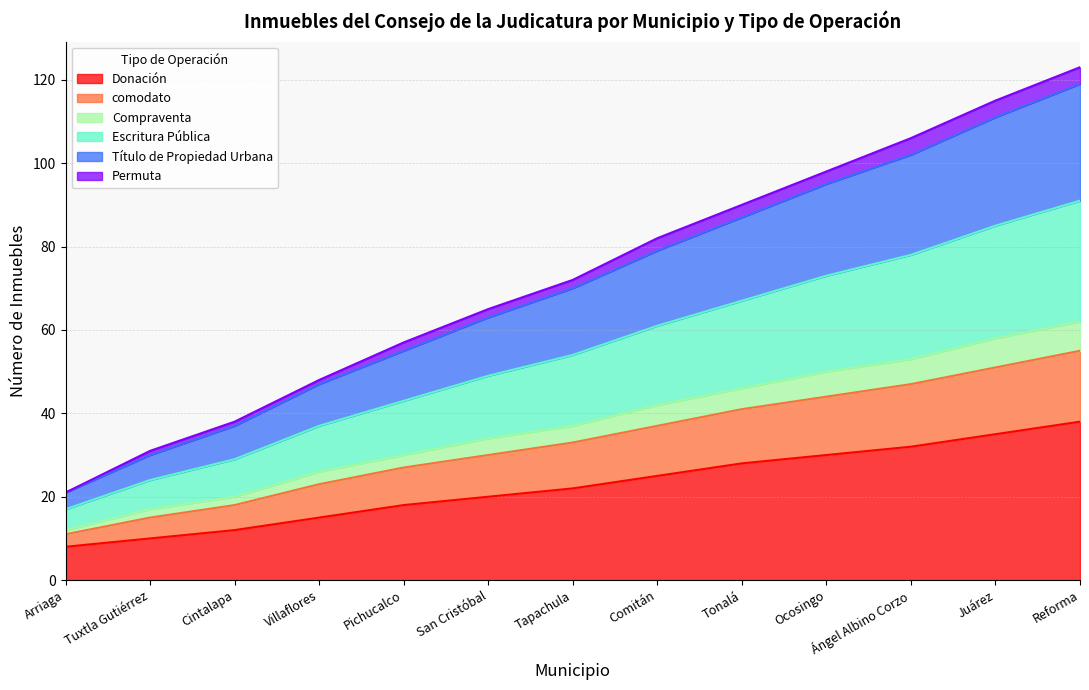

What is the total value across all series at Reforma?

123